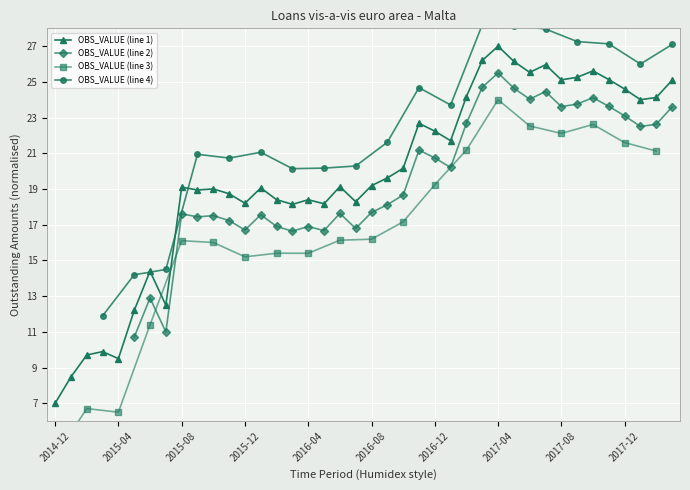

What is the highest value of the OBS_VALUE (line 1) series?

27.0